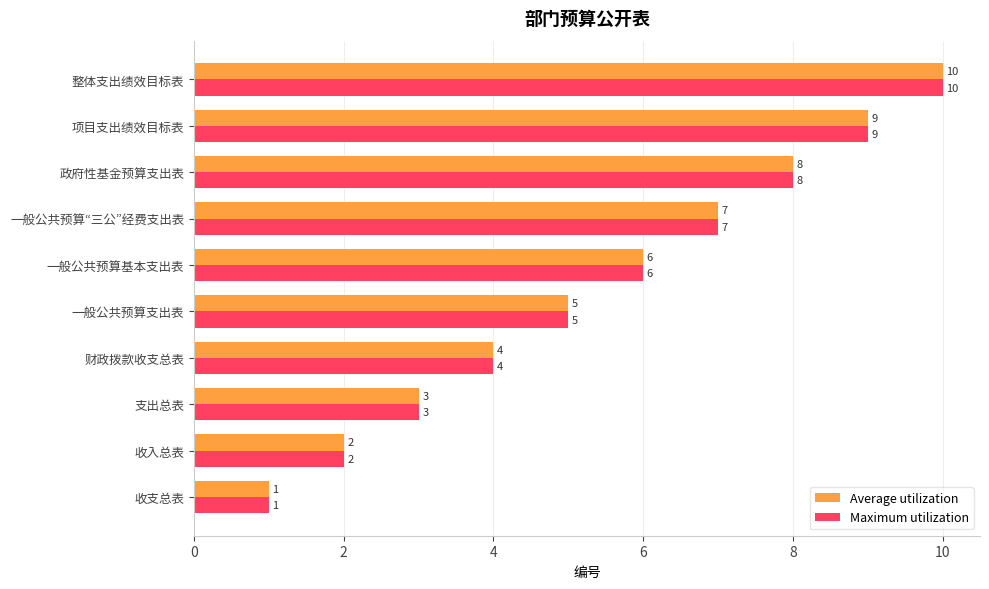

What is the approximate value of Maximum utilization at 一般公共预算“三公”经费支出表?

7